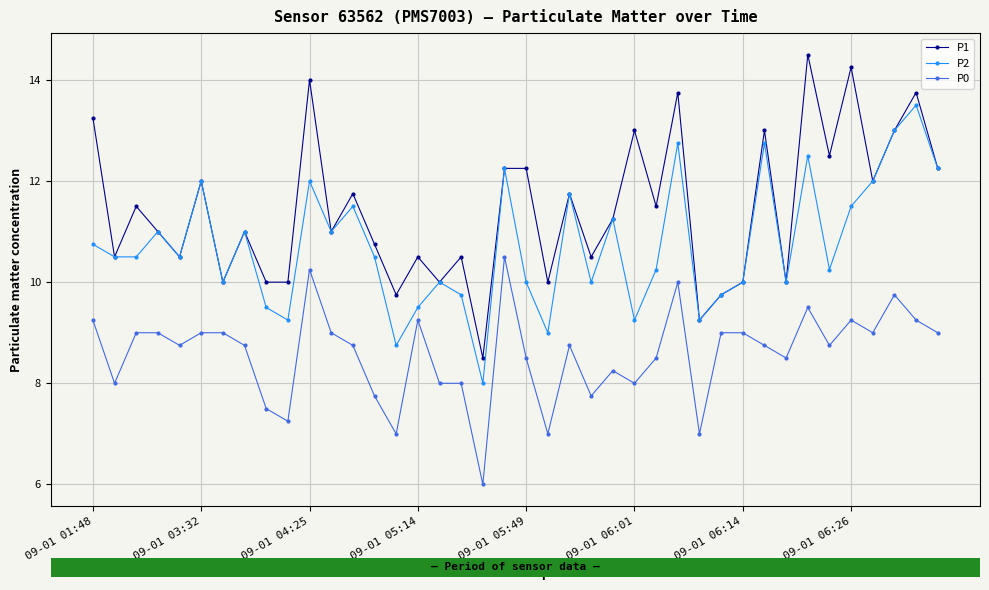

Which series has the largest total across all categories?

P1